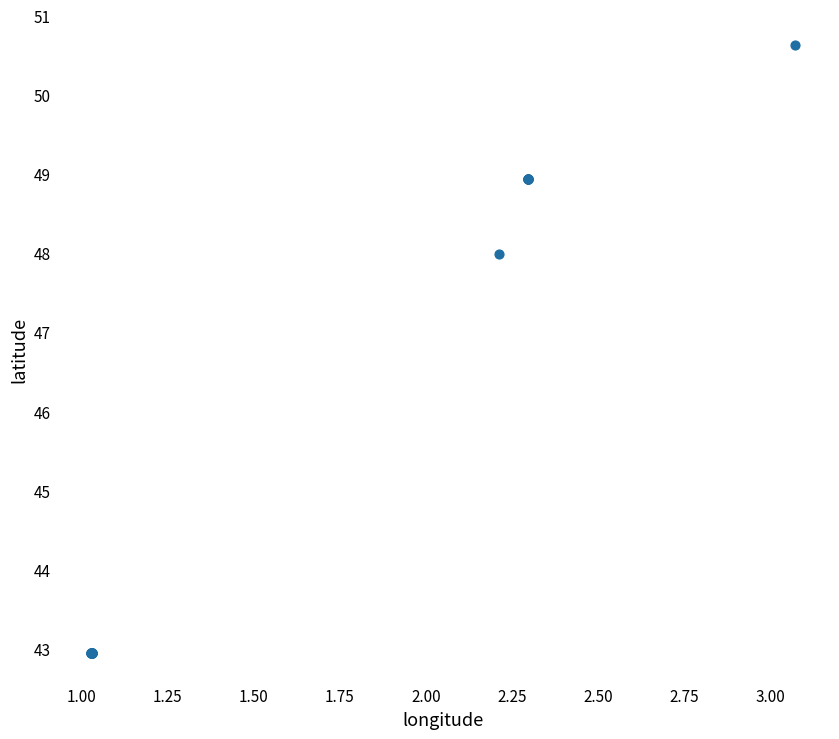

What Y value in the scatter plot is closest to 46?

48.0